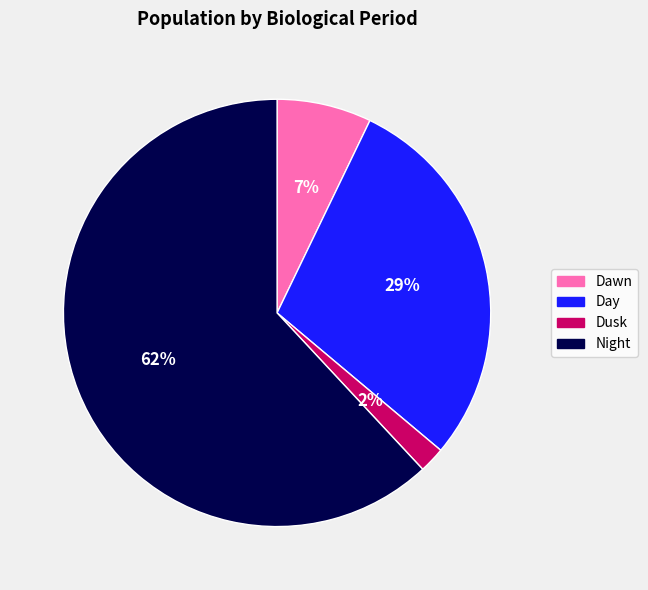

How many slices are in this pie chart?

4